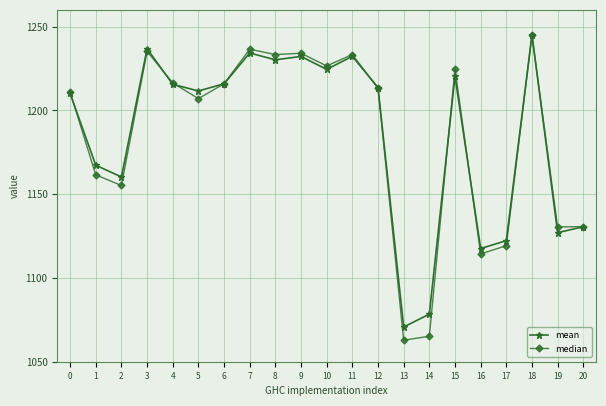

How many interior local peaks does the mean series have?

6